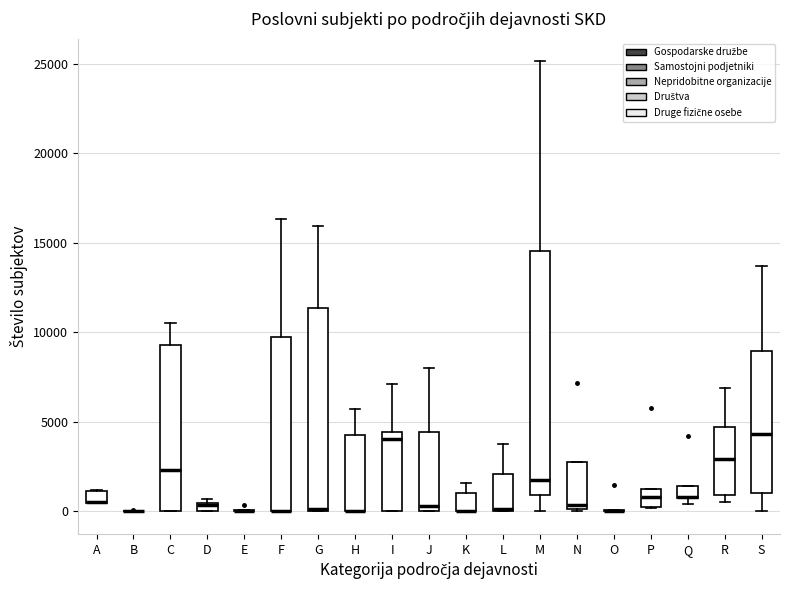

Where is the upper edge of the box for L on the y-axis? The values are not printed on the chart, so give them approximately, as read against the axis.

2000